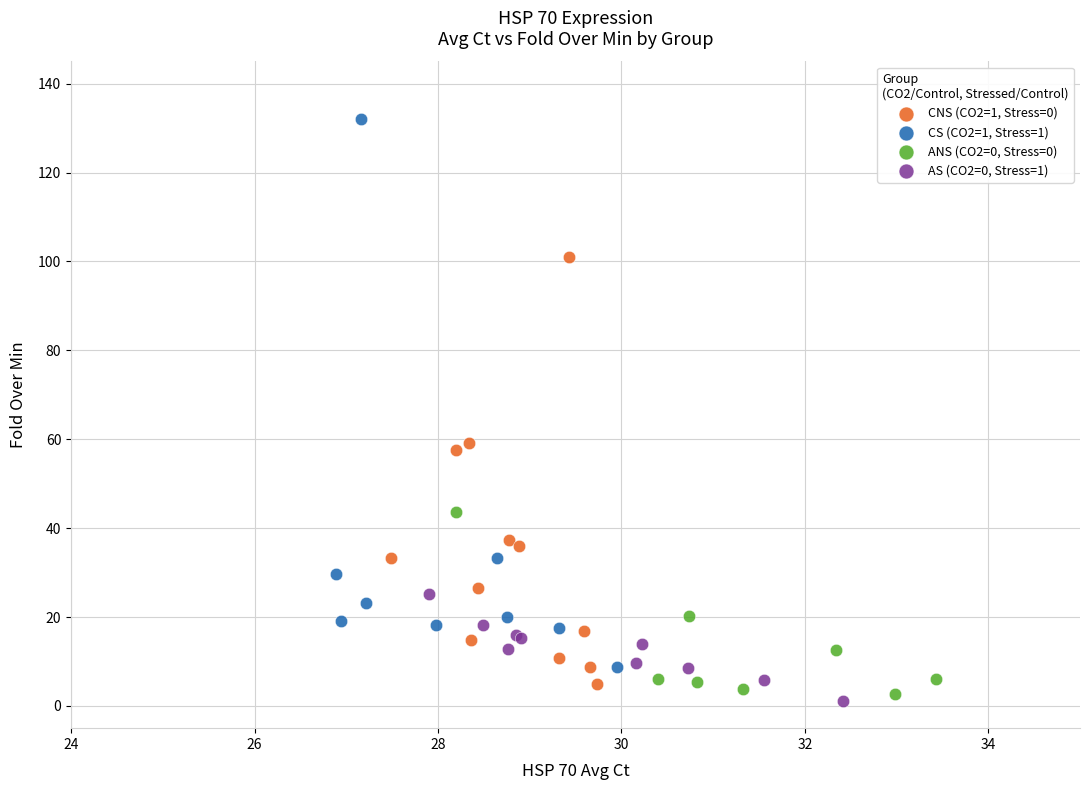

Which series contains the lowest Y value?

AS (CO2=0, Stress=1)